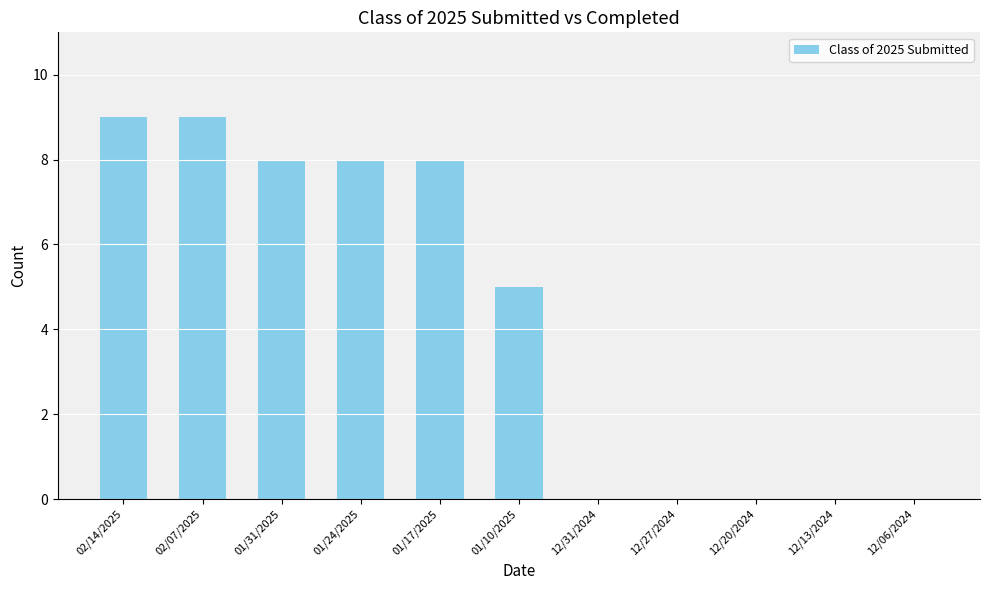

At which label is the value closest to 4?

01/10/2025